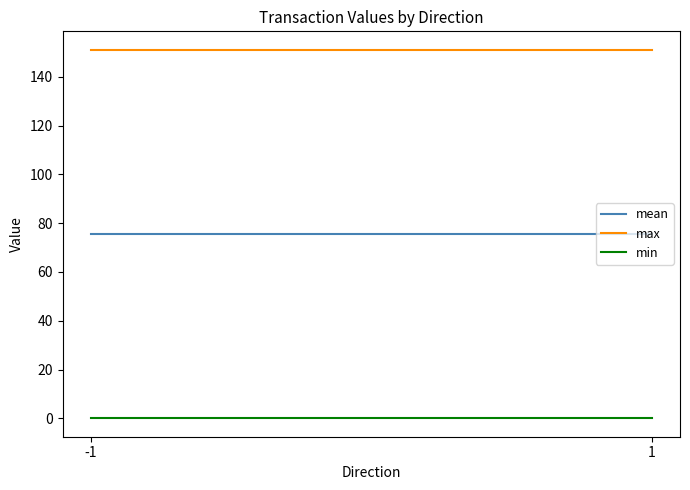

What is the difference between the highest and lowest values at -1?

151.1